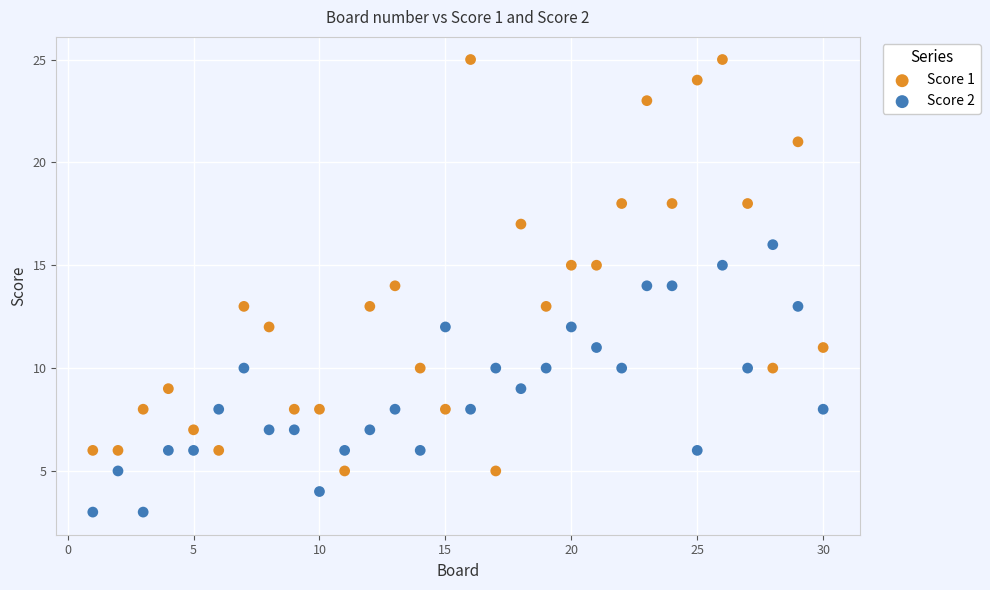

Which series reaches the maximum Y coordinate?

Score 1